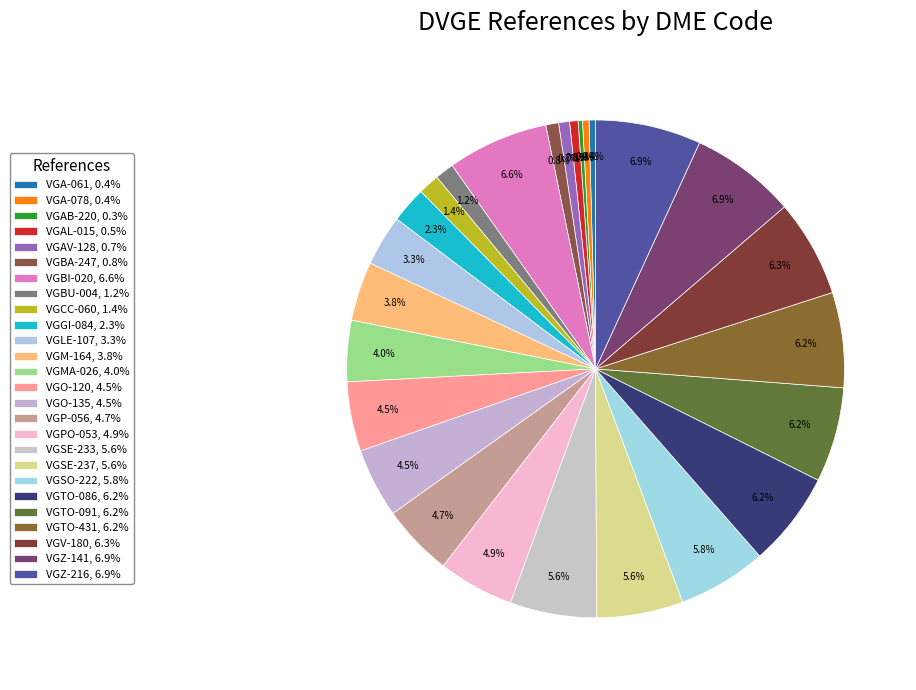

What is the smallest slice in the pie chart?

VGAB-220